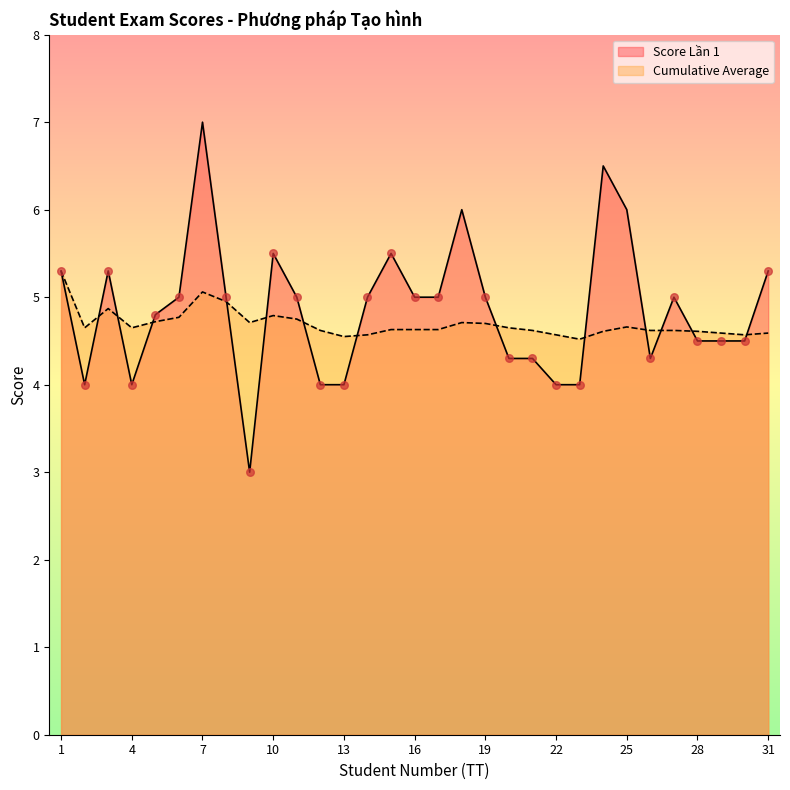

At which category is the sum across all series the highest?

7